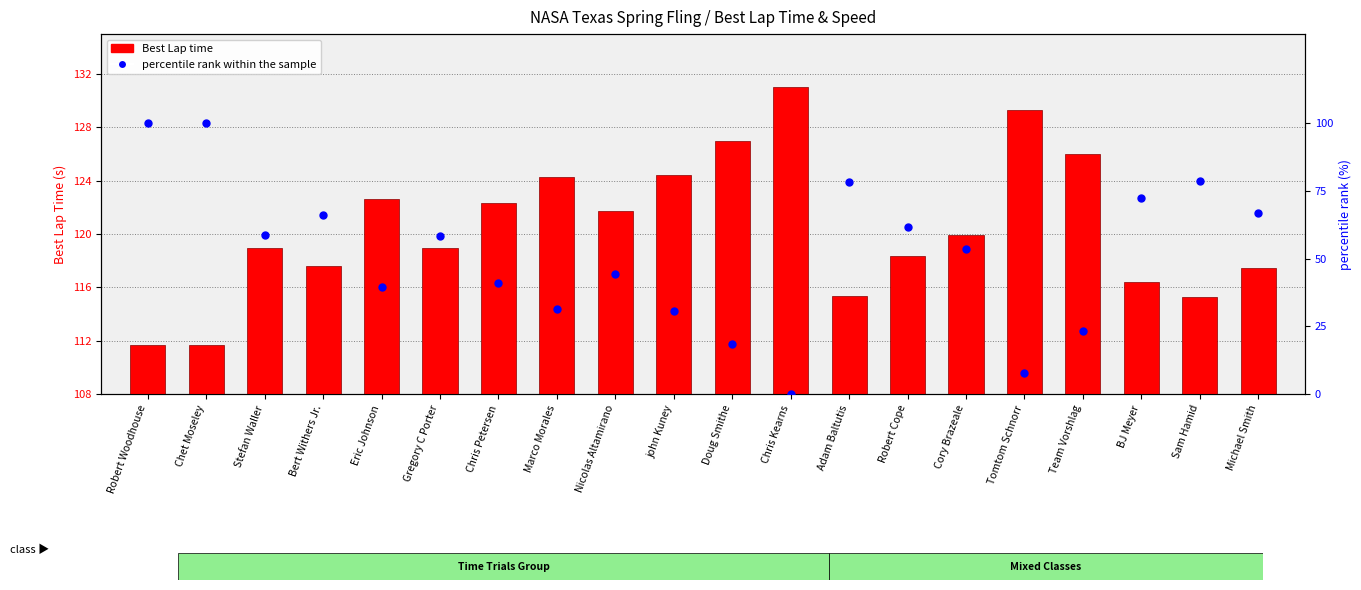

At which category is the sum across all series the highest?

Robert Woodhouse